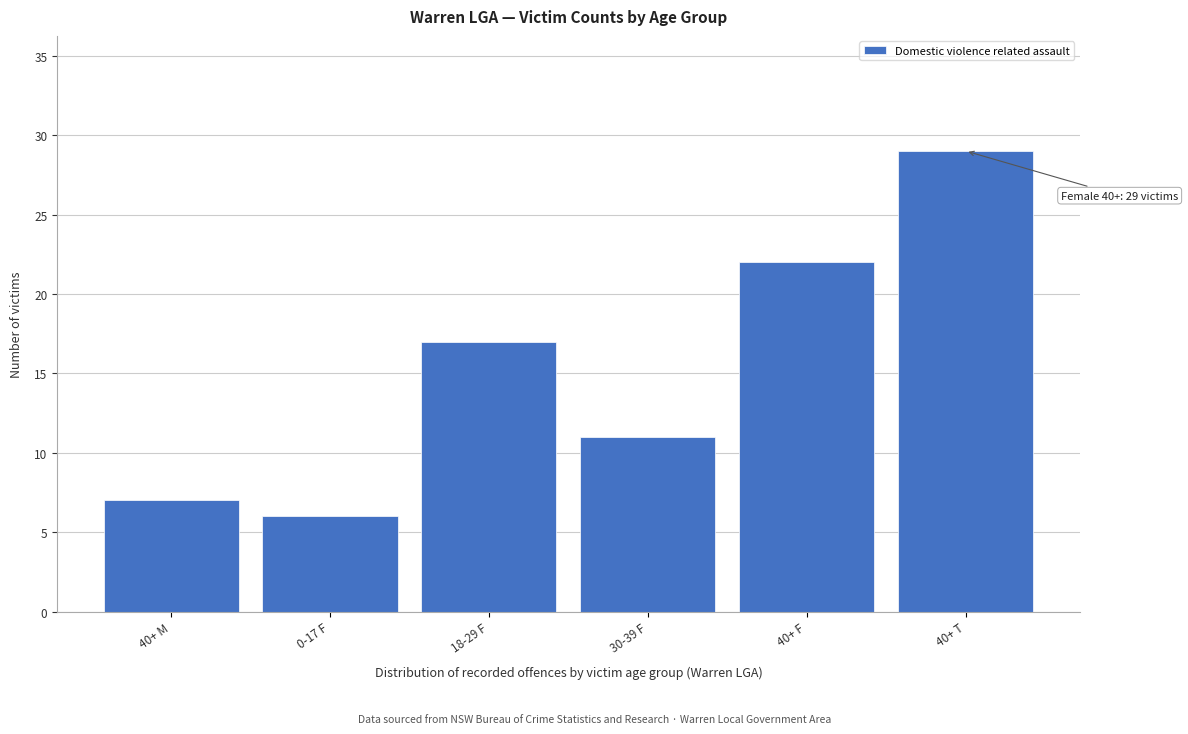

Reading right to left, transcribe all the data shown in this chart.

40+ T=29	40+ F=22	30-39 F=11	18-29 F=17	0-17 F=6	40+ M=7